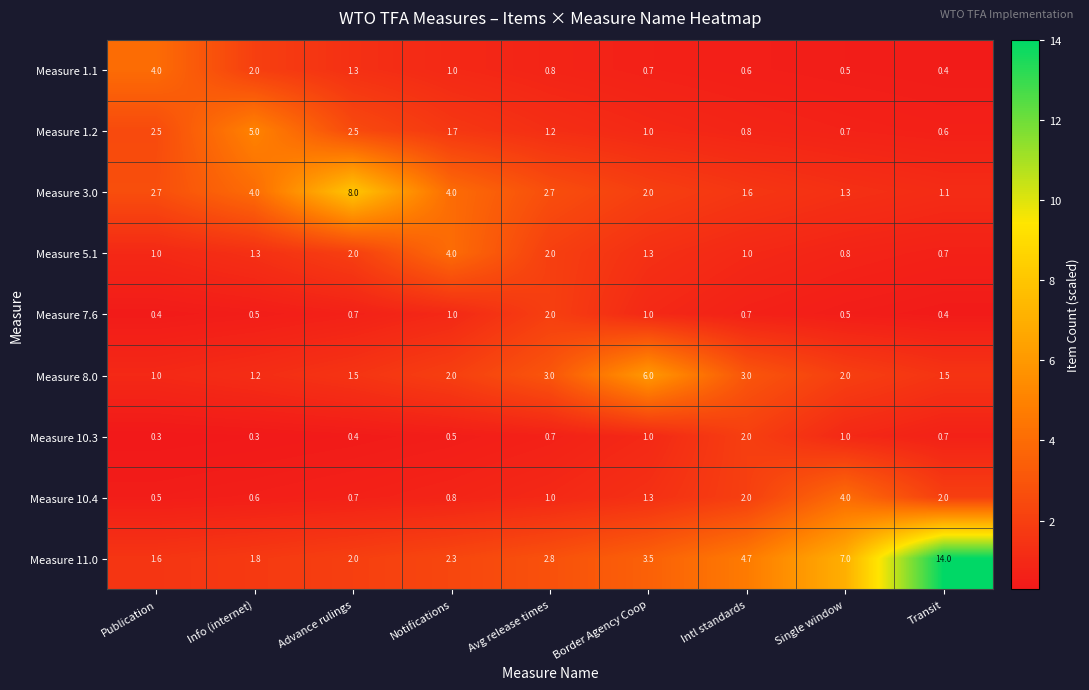

At Info (internet), list the series in order from largest to smallest.

Measure 1.2, Measure 3.0, Measure 1.1, Measure 11.0, Measure 5.1, Measure 8.0, Measure 10.4, Measure 7.6, Measure 10.3